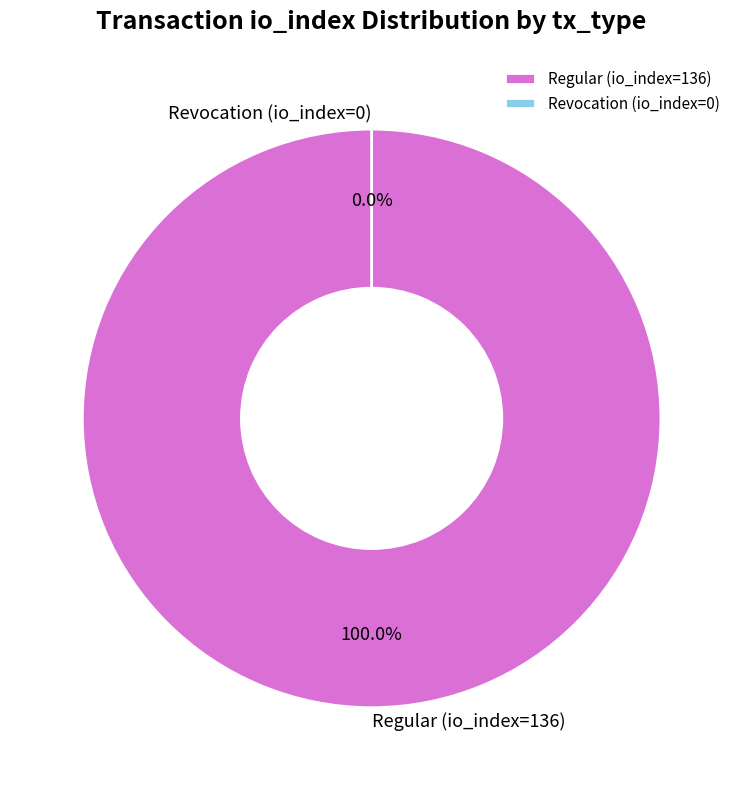

Which has a higher value, Regular (io_index=136) or Revocation (io_index=0)?

Regular (io_index=136)